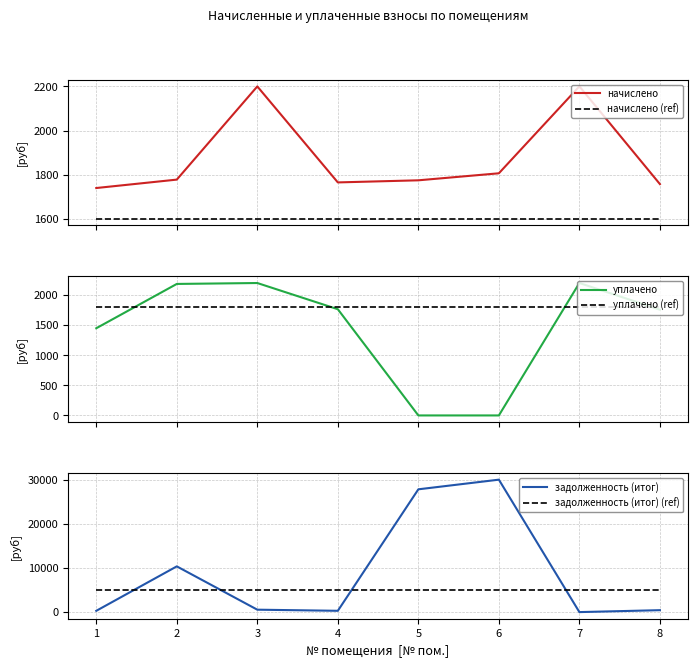

Count the number of data series in this chart.

6